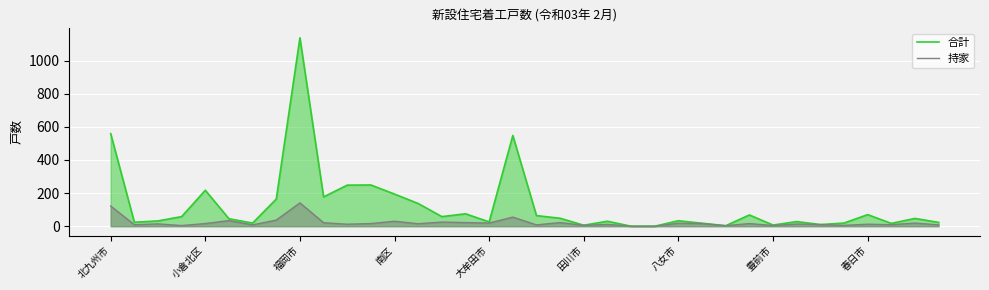

Reading left to right, transcribe all the data shown in this chart.

合計: 559	24	32	58	217	45	19	164	1138	177	248	249	194	137	58	75	26	548	64	48	6	30	0	0	33	18	3	68	7	28	10	19	70	17	47	23
持家: 122	9	14	4	16	34	8	37	141	21	12	16	30	15	25	22	19	55	8	22	5	11	0	0	18	16	3	16	4	13	10	5	12	9	19	8